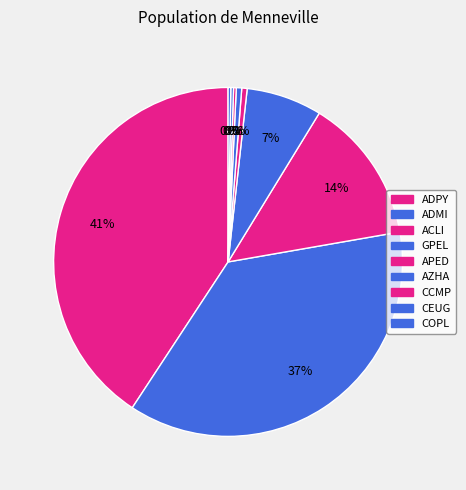

To the nearest percent, what is the combined percentage of GPEL and ACLI?

20%